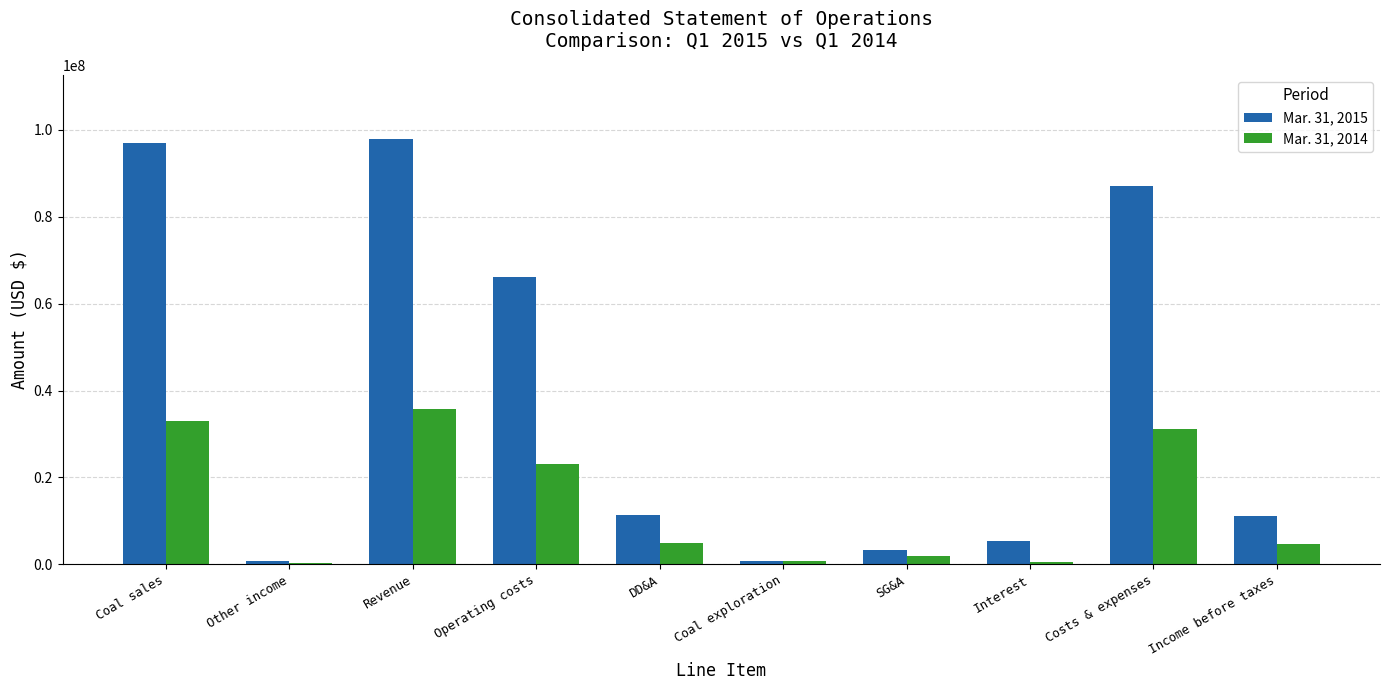

What is the average value of the Mar. 31, 2015 series?

38082500